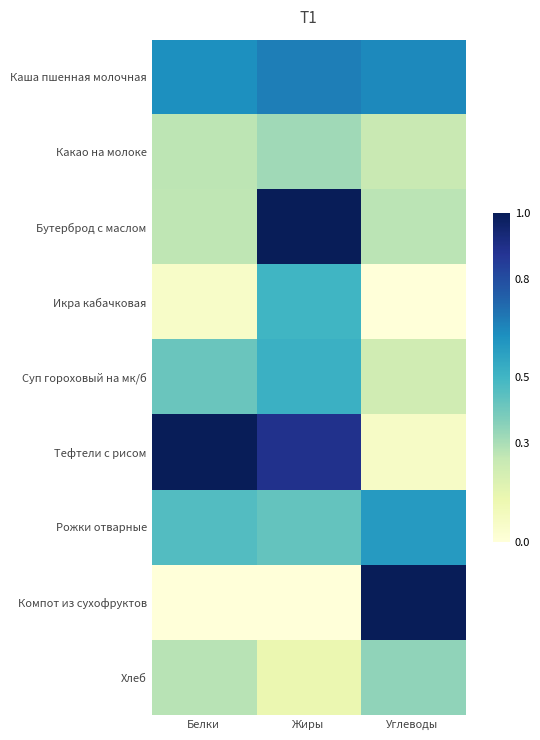

What is the total value across all series at Углеводы?

3.4